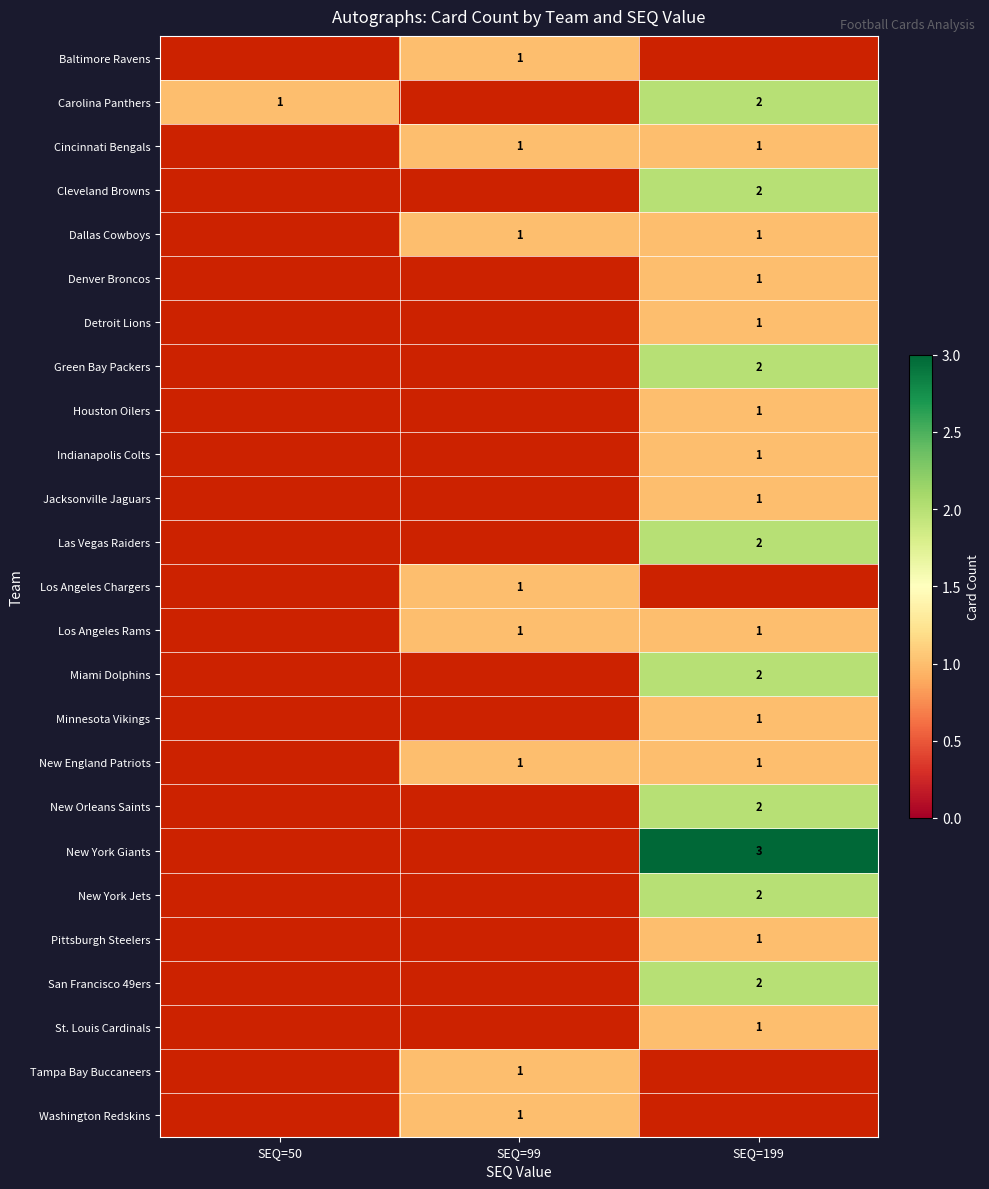

Is the value of New York Giants at SEQ=99 greater than the value of Tampa Bay Buccaneers at SEQ=99?

No